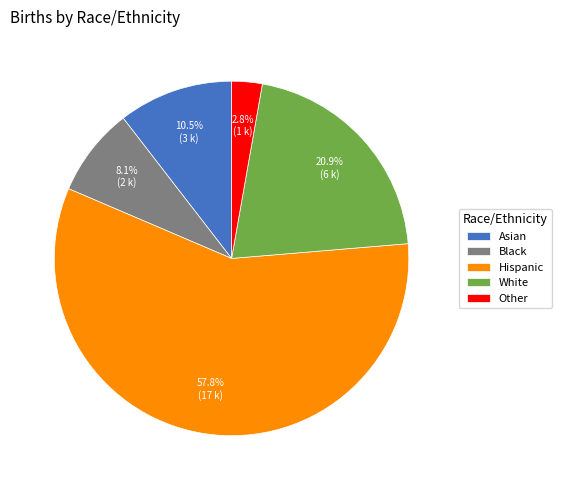

How many segments does this pie chart have?

5